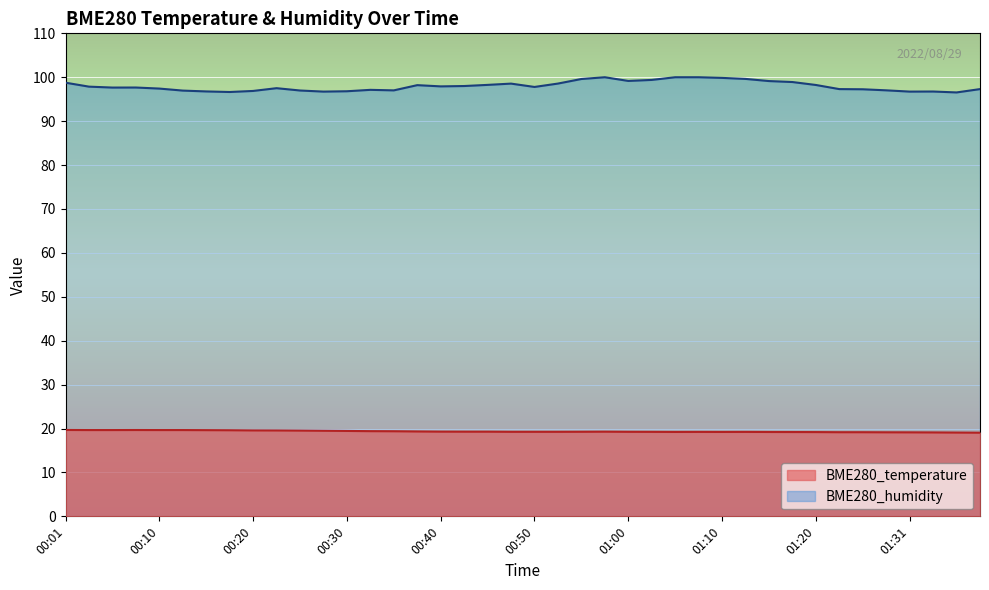

How many interior local peaks does the BME280_temperature series have?

4